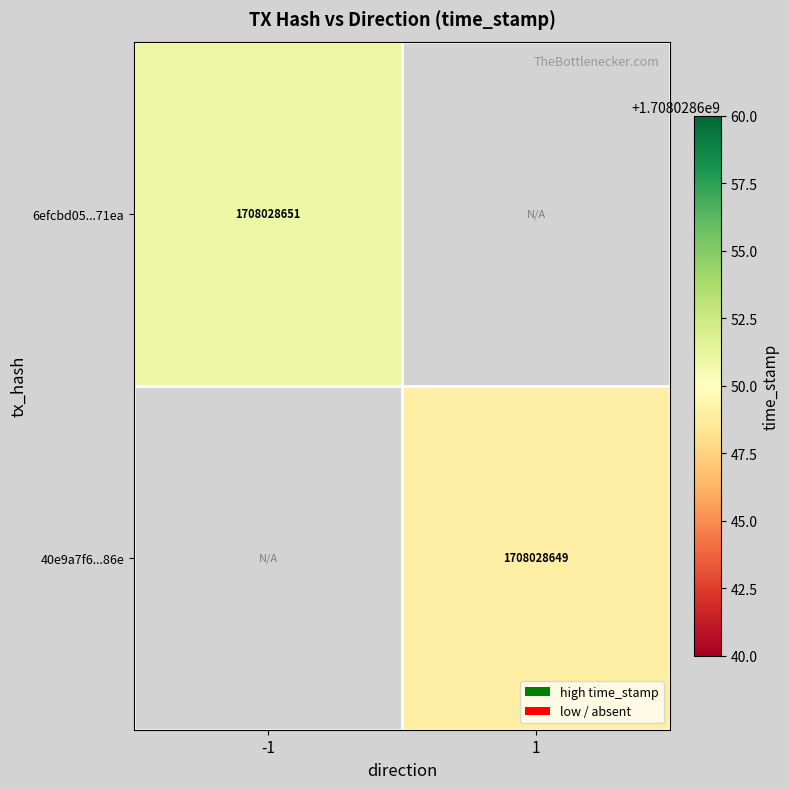

How many categories are shown in the chart?

2